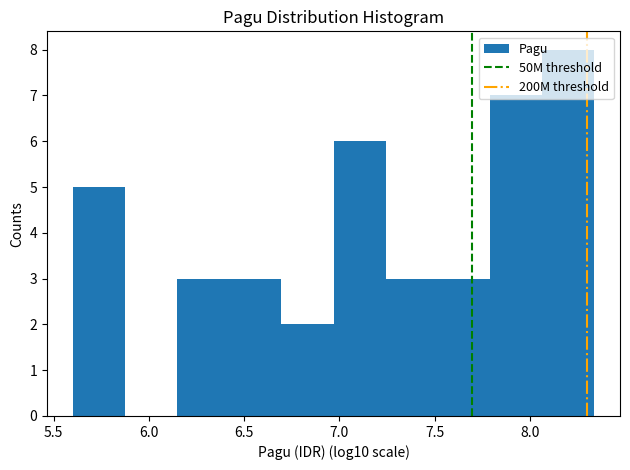

How tall is the bar that spans 7.25 to 7.50 on the x-axis? Neither the bar edges nor the heights are printed on the chart, so give them approximately, as read against the axes.

3